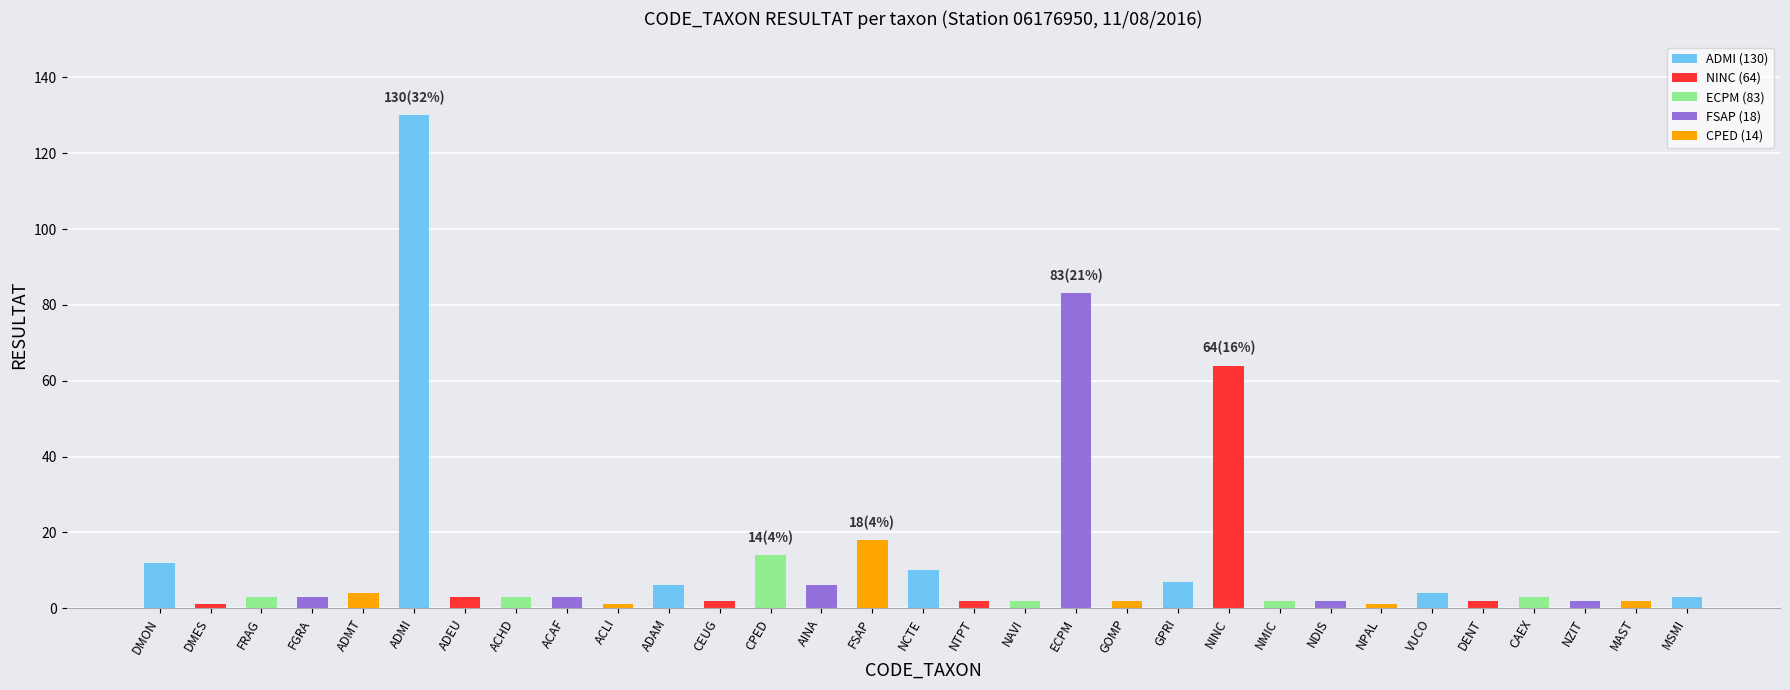

True or false: the data shows 1 at DMES.

False